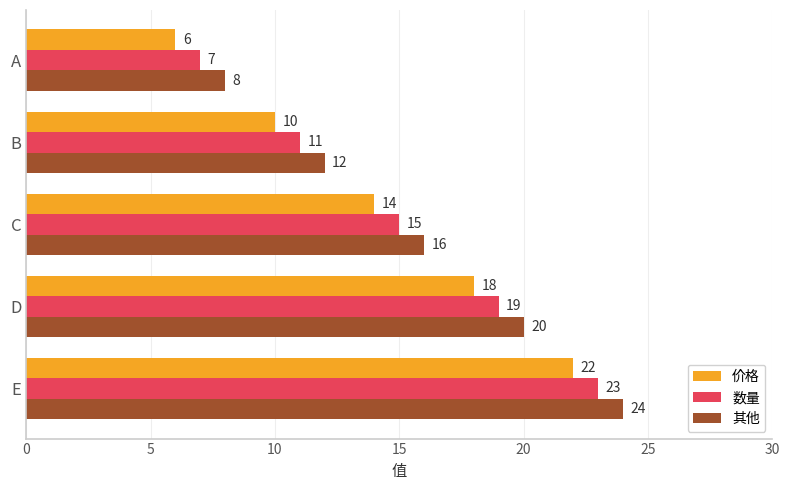

Which series has the largest total across all categories?

其他